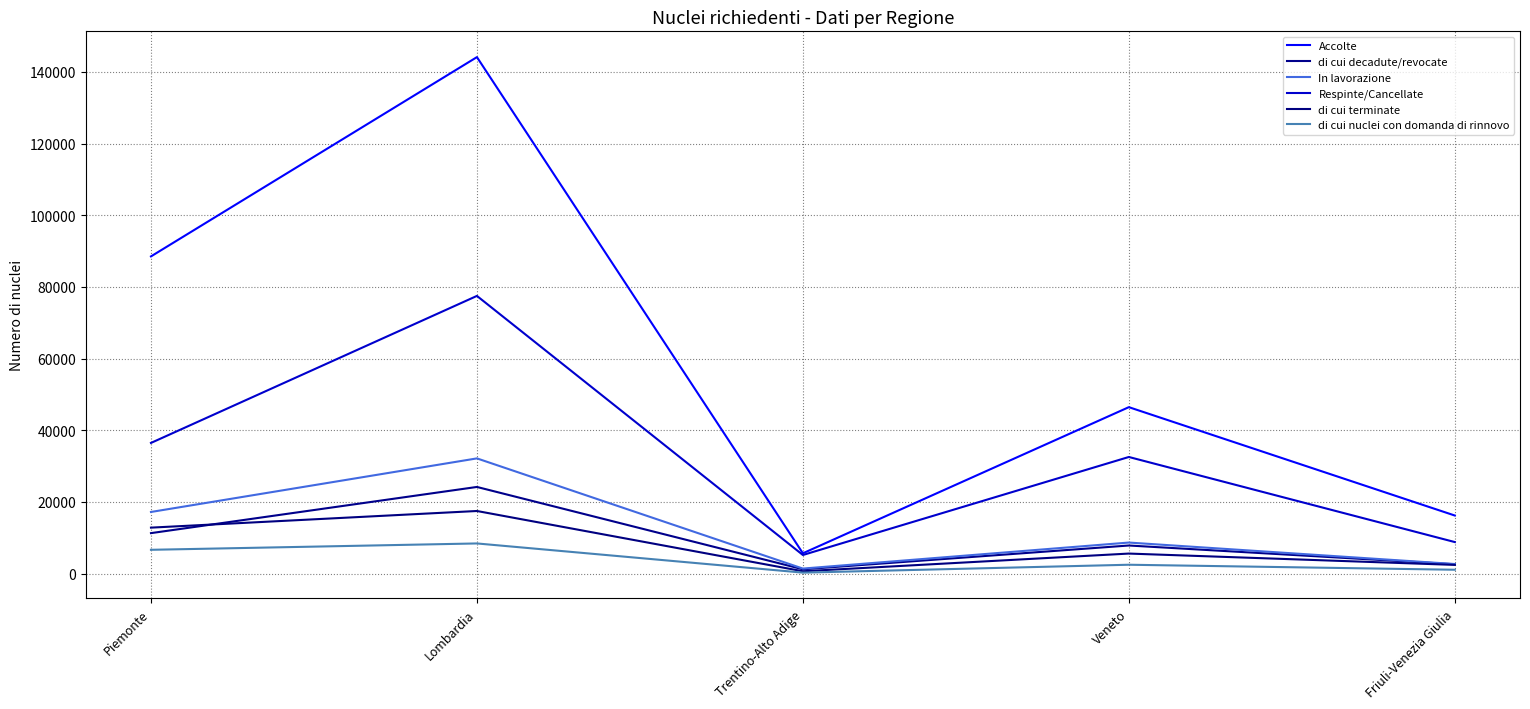

What is the difference between the maximum and second lowest values in the di cui nuclei con domanda di rinnovo series?

7338